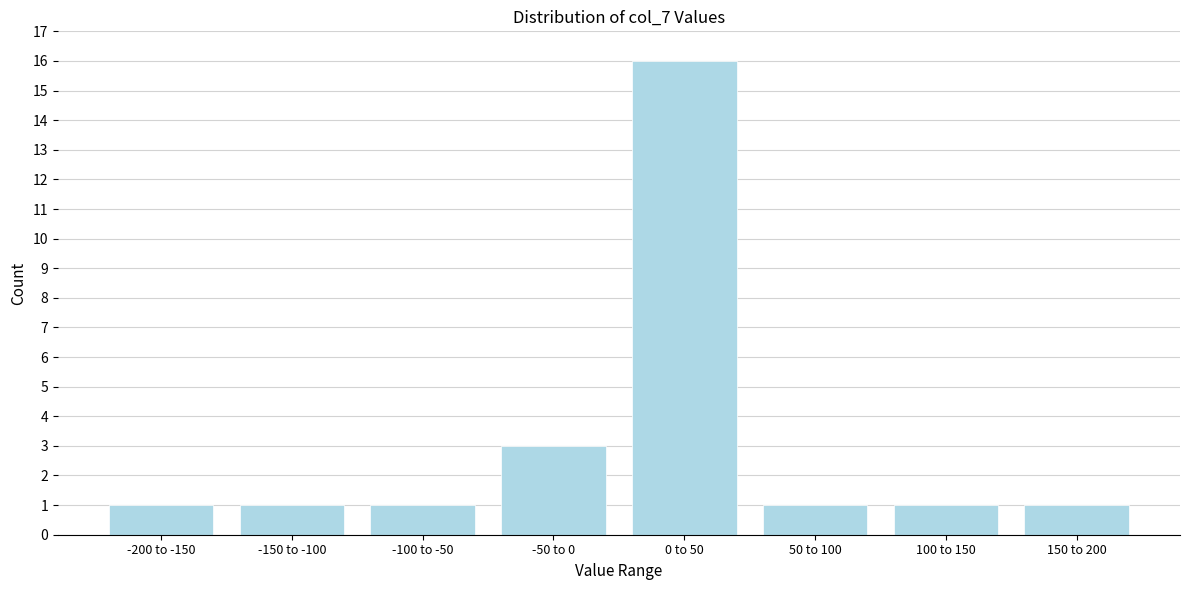

Reading left to right, what are all the values shown in this chart?

1	1	1	3	16	1	1	1